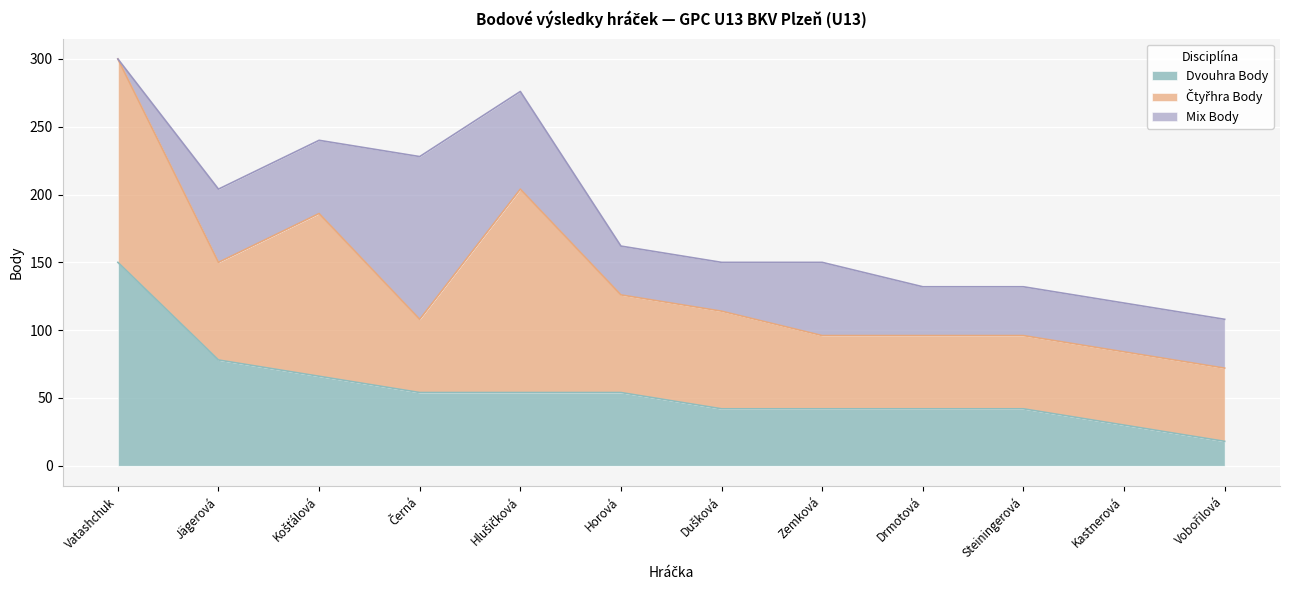

The value of Mix Body at Horová Eva is 14. True or false?

False